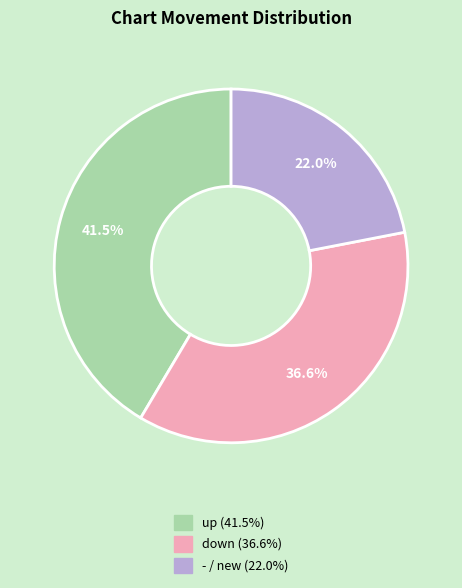

Does any single category account for the majority?

No